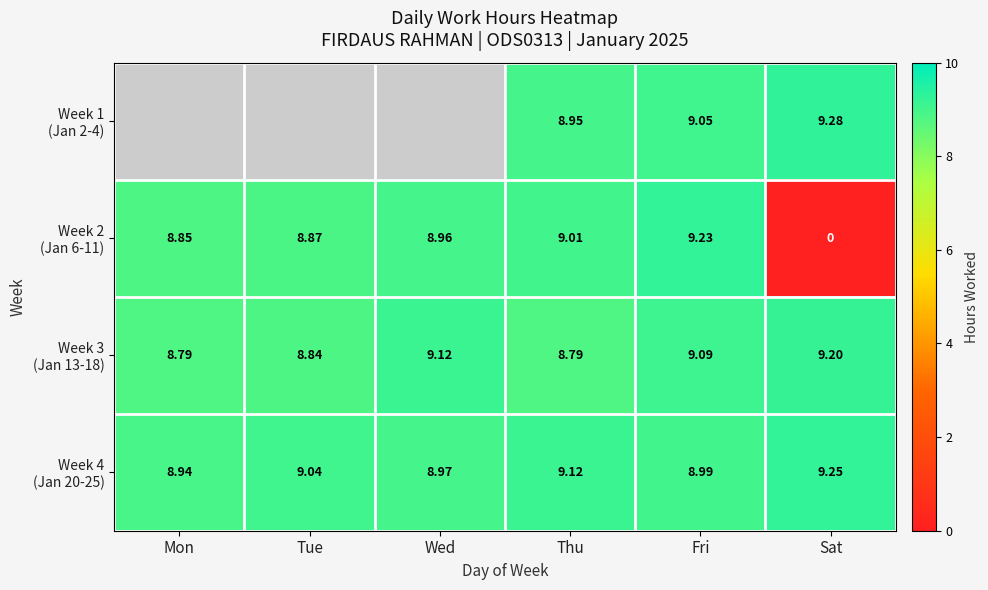

Is the value of Week 4 (Jan 20-25) at Fri greater than the value of Week 3 (Jan 13-18) at Wed?

No